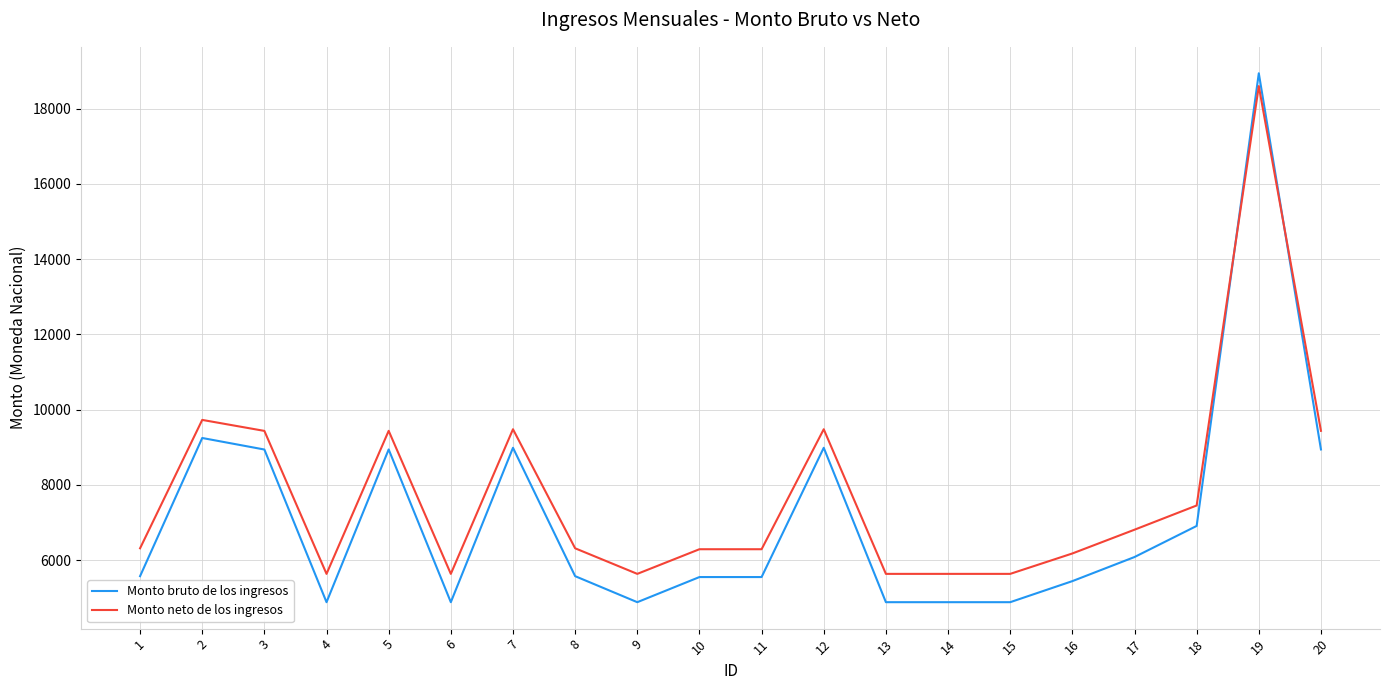

Rank the series at 16 from lowest to highest value.

Monto bruto de los ingresos, Monto neto de los ingresos